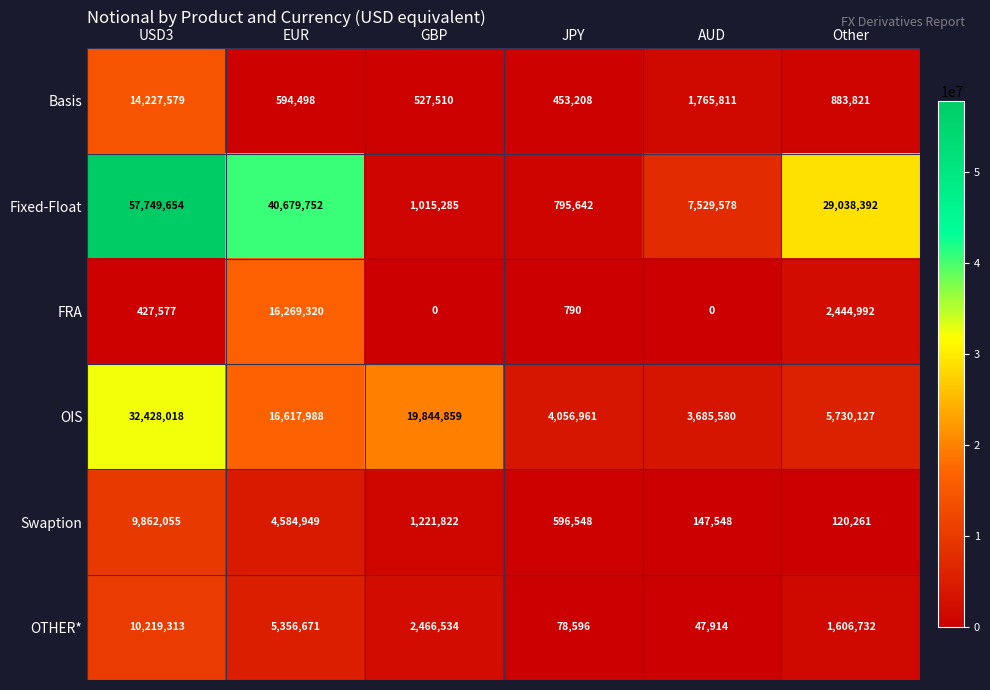

Where does the Fixed-Float series first go above 29038392?

USD3